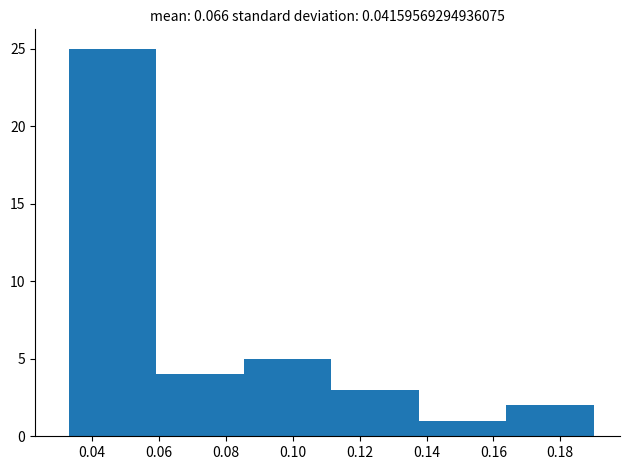

Which range on the x-axis has the tallest bar?

0.032 to 0.060